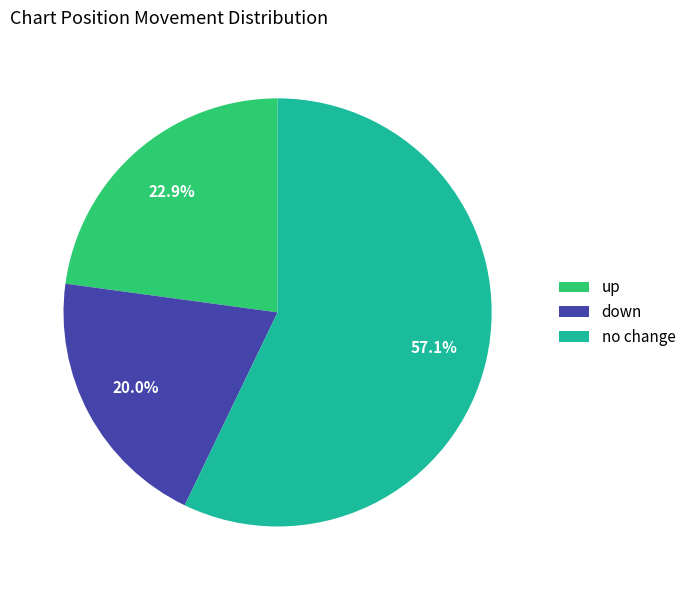

Rank the categories by value from lowest to highest.

down, up, no change